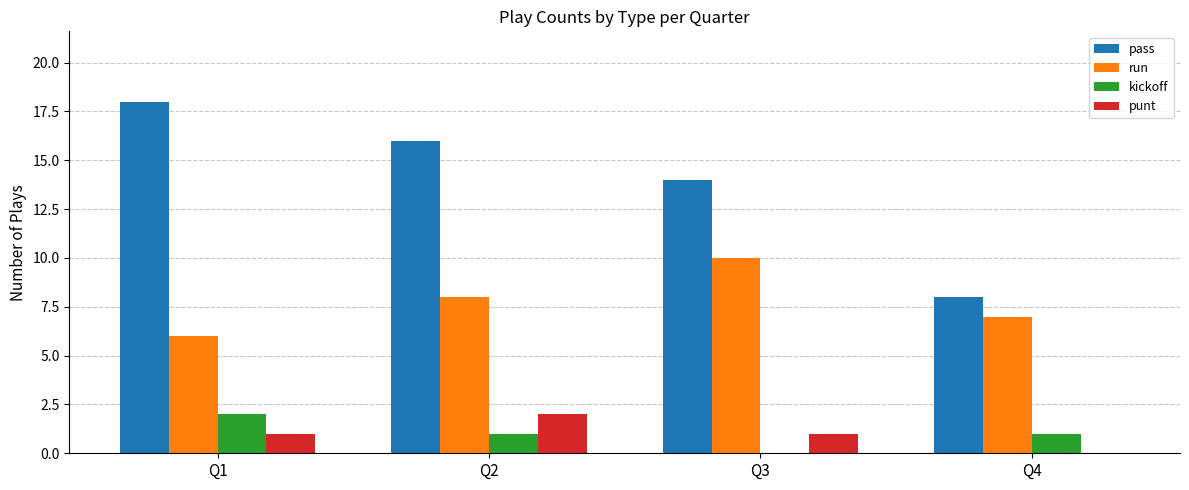

Reading left to right, transcribe all the data shown in this chart.

pass: Q1=18	Q2=16	Q3=14	Q4=8
run: Q1=6	Q2=8	Q3=10	Q4=7
kickoff: Q1=2	Q2=1	Q3=0	Q4=1
punt: Q1=1	Q2=2	Q3=1	Q4=0